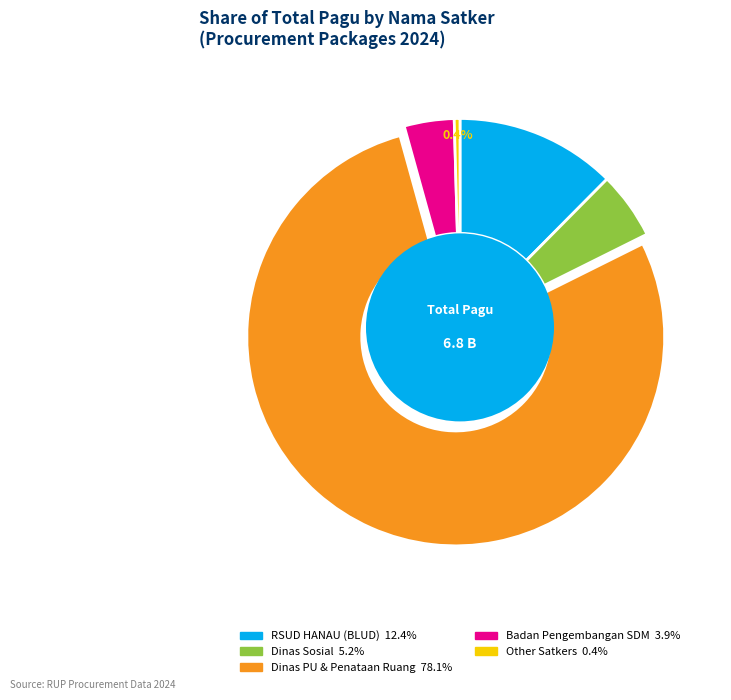

Does any single category account for the majority?

Yes